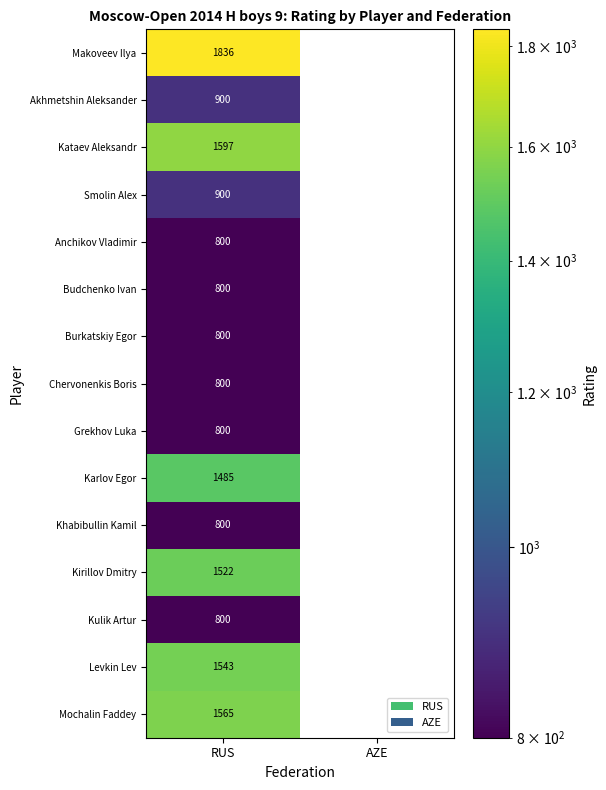

What is the difference between the highest and lowest values at RUS?

1036